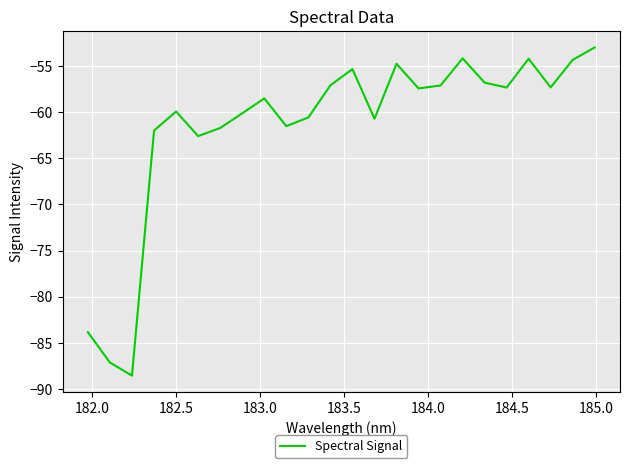

What is the maximum value shown in the chart?

-53.0